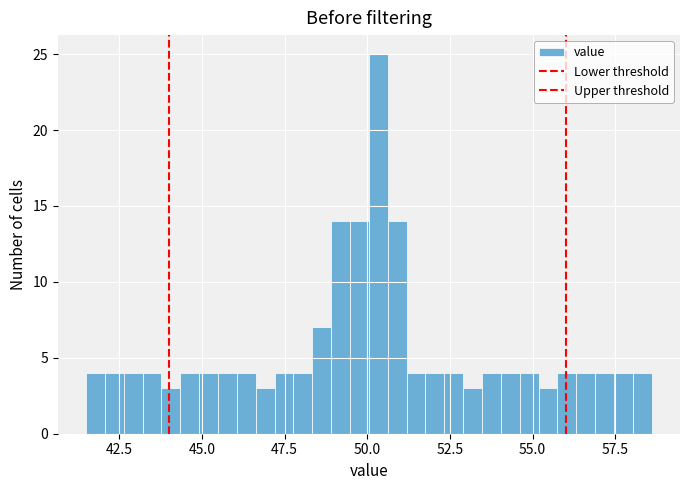

Read against the x-axis, roughly where is the centre of the tallest bar?

50.5